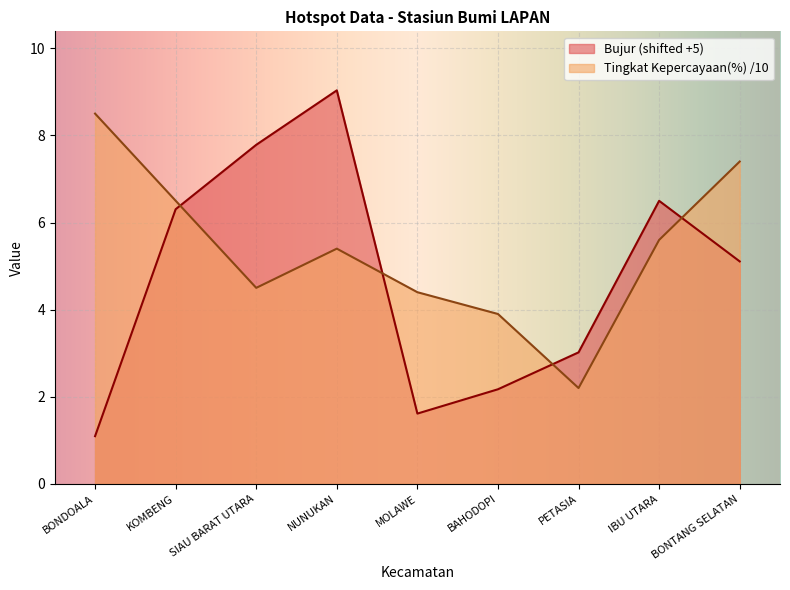

Is it true that Bujur equals 1.2 at PETASIA?

False